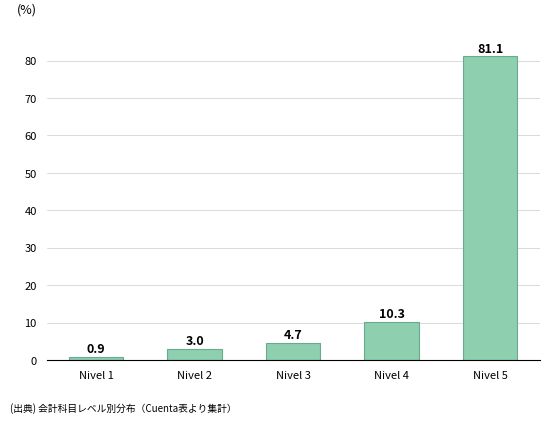

Rank the categories by value from lowest to highest.

Nivel 1, Nivel 2, Nivel 3, Nivel 4, Nivel 5